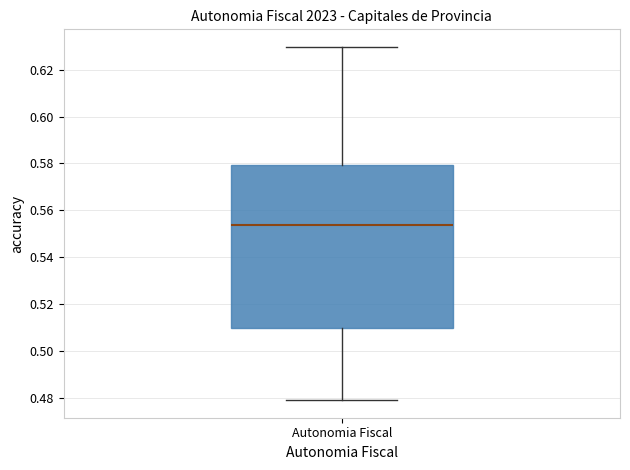

Transcribe this box plot: give where the median line is, the range the box spans, and where the two whiskers end, as read against the y-axis. The values are not printed on the chart, so give them approximately, as read against the axis.

median 0.554, box 0.510 to 0.580, whiskers 0.480 to 0.630